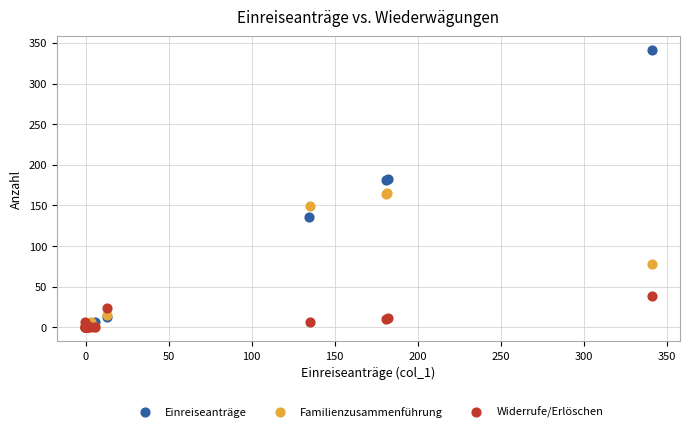

Which series reaches the maximum Y coordinate?

Einreiseanträge